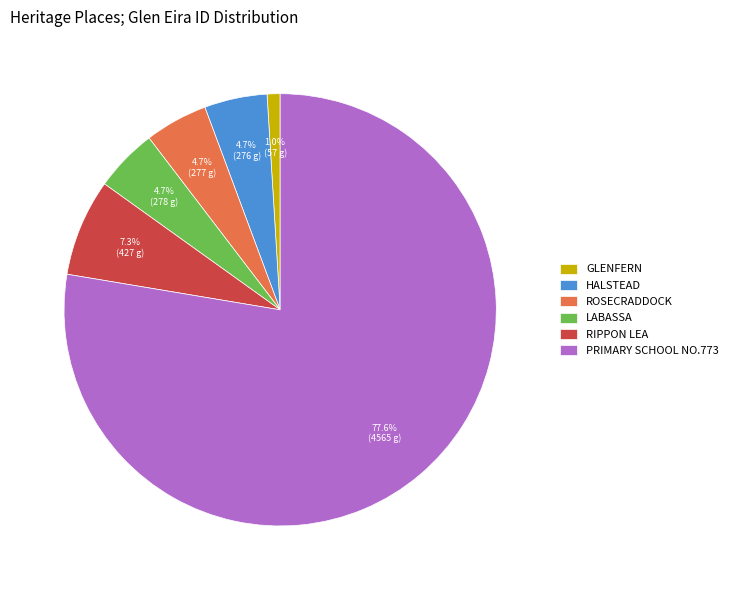

What percentage is the HALSTEAD slice, to the nearest percent?

5%